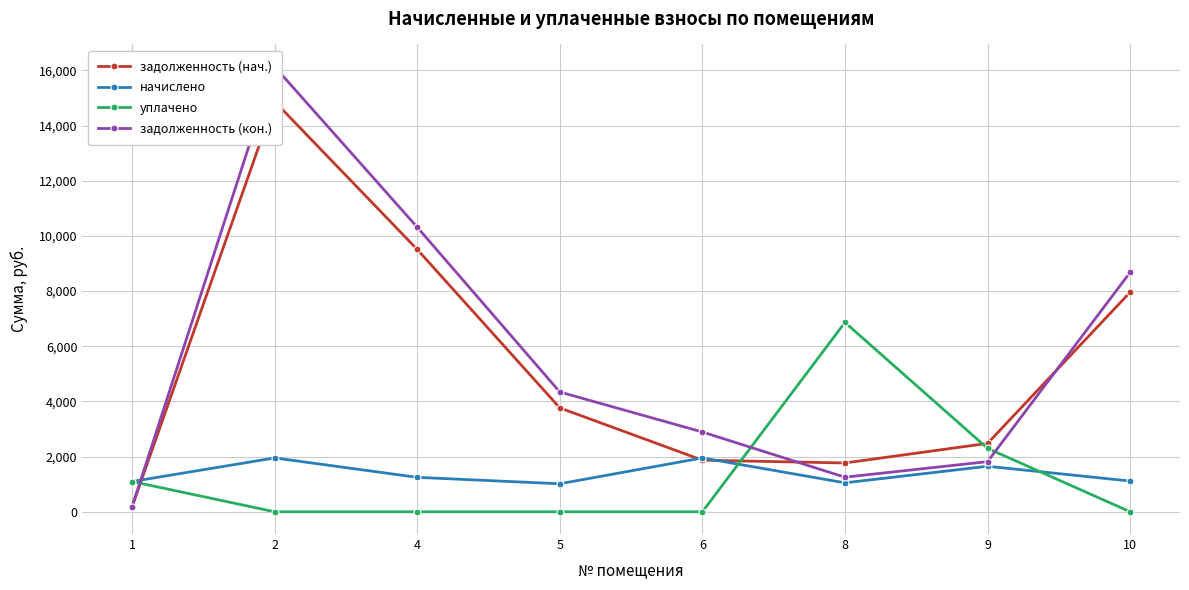

Which series has the widest spread of values?

задолженность (кон.)